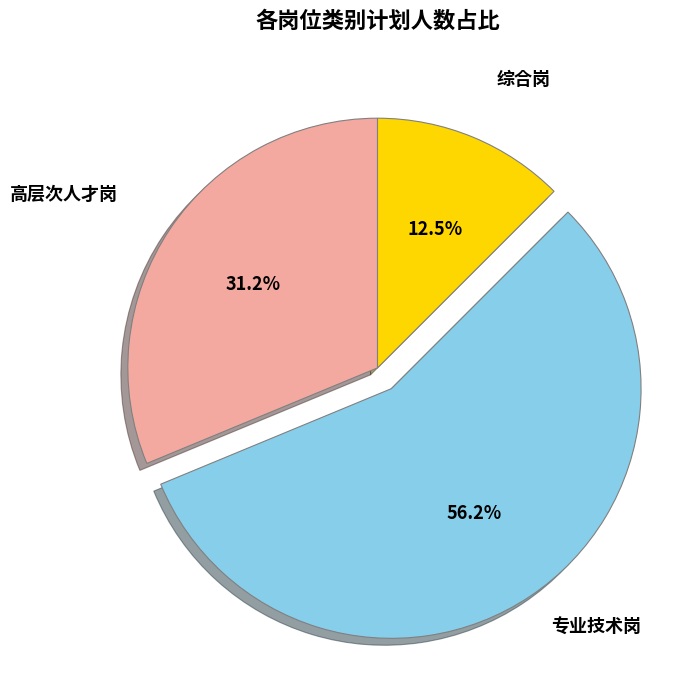

Count the number of slices in the pie.

3